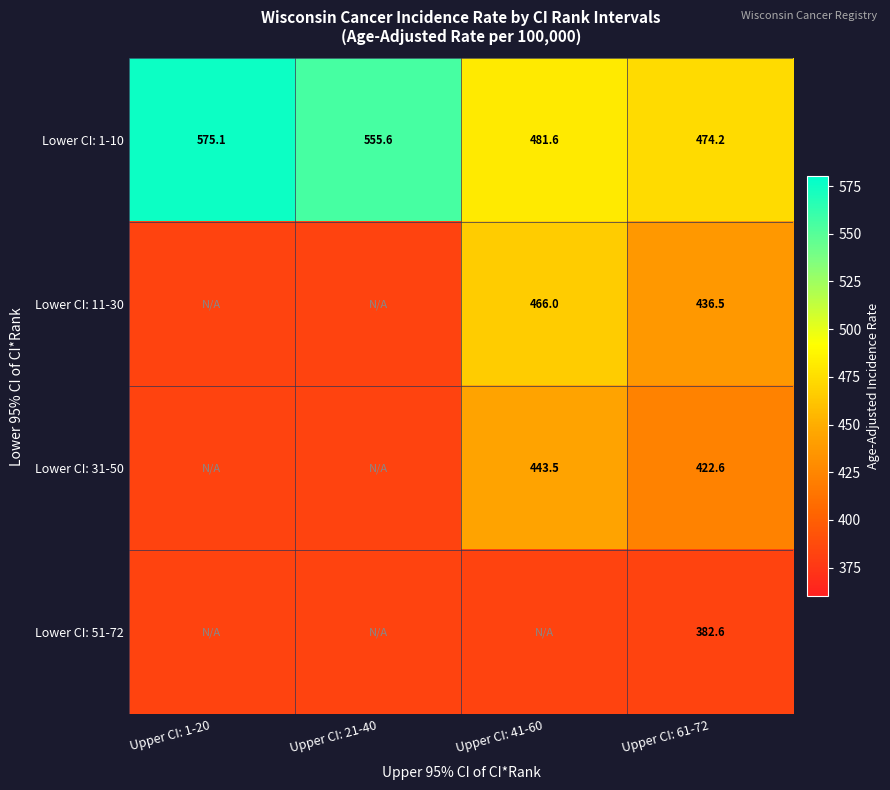

Count the number of data series in this chart.

4